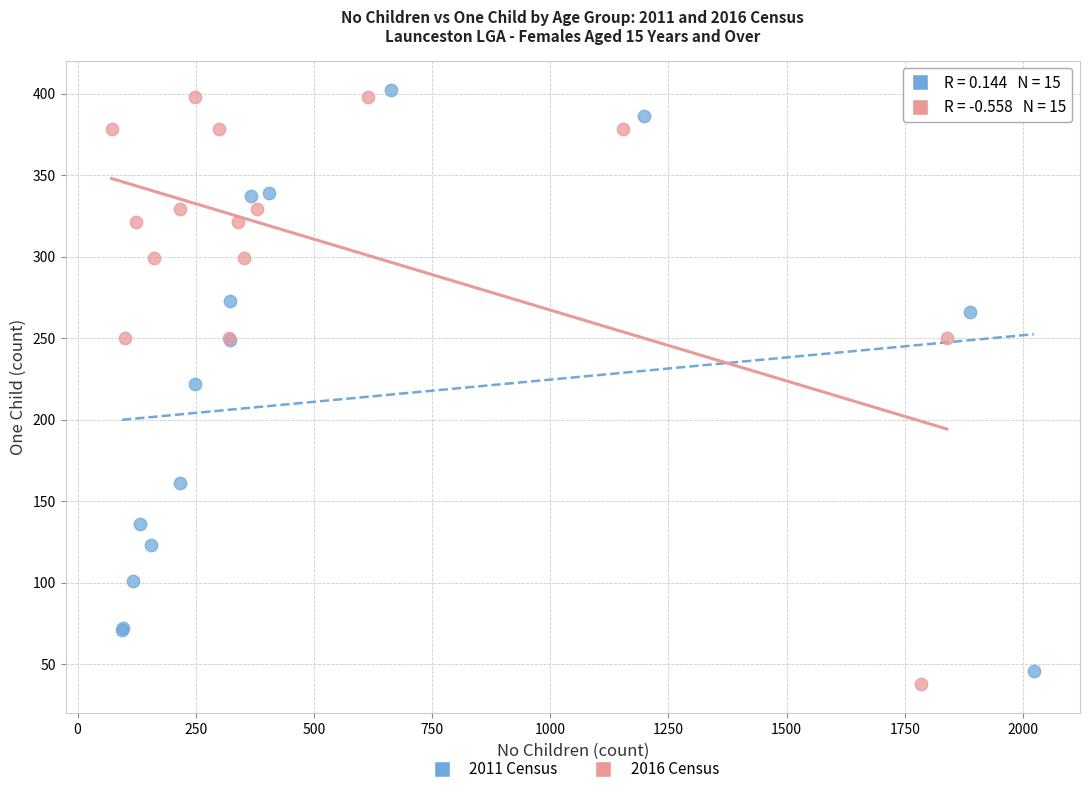

What are all the series names shown in the legend?

2011 Census, 2016 Census